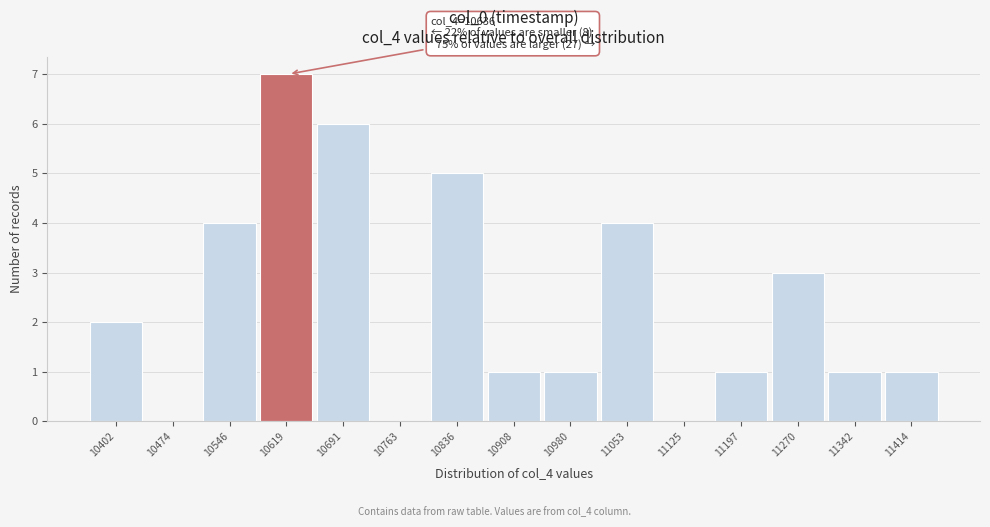

Reading left to right, what are all the values shown in this chart?

10402=2	10474=0	10546=4	10619=7	10691=6	10763=0	10836=5	10908=1	10980=1	11053=4	11125=0	11197=1	11270=3	11342=1	11414=1